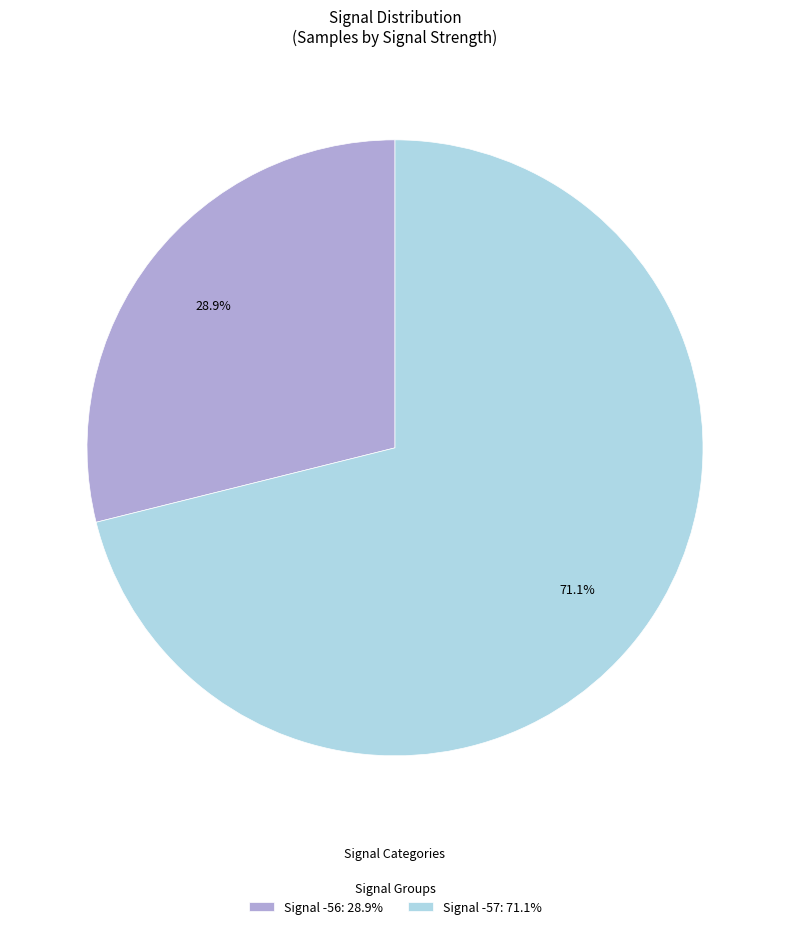

How many segments does this pie chart have?

2